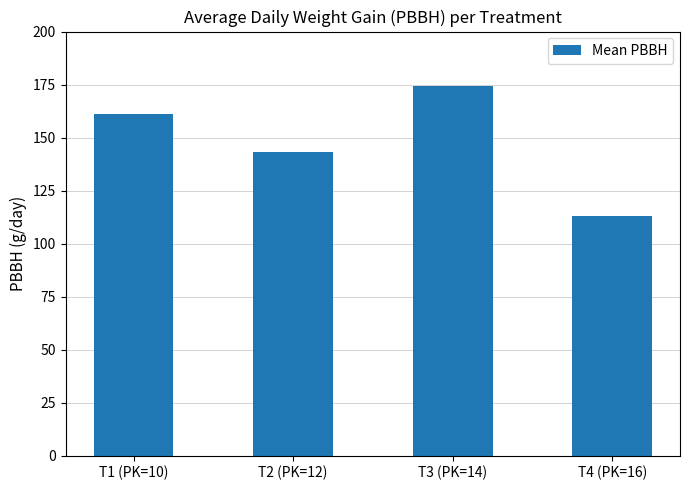

How many values are below 160?

2